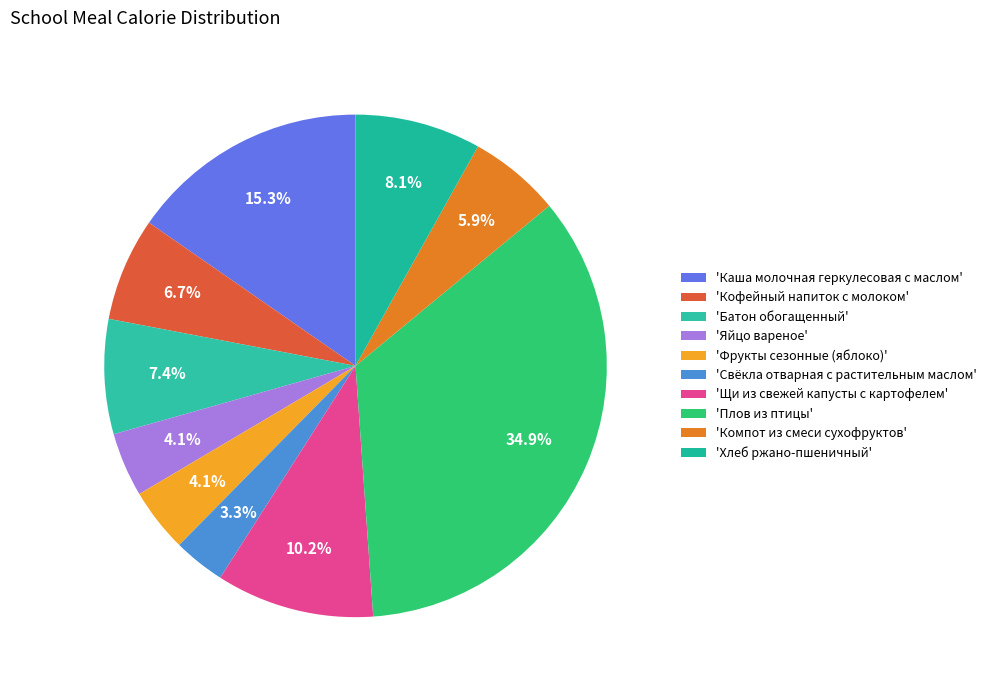

How many slices are in this pie chart?

10